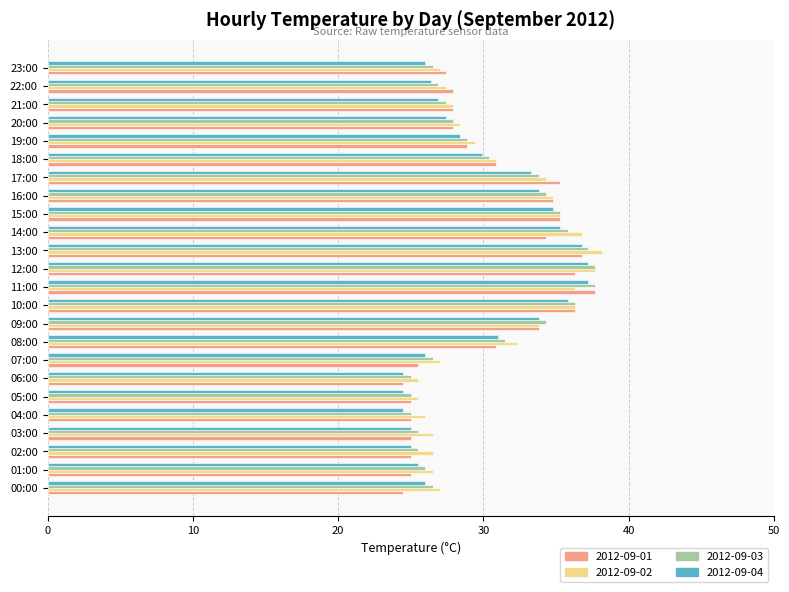

Rank the series by their average value, from highest to lowest.

2012-09-02, 2012-09-03, 2012-09-01, 2012-09-04